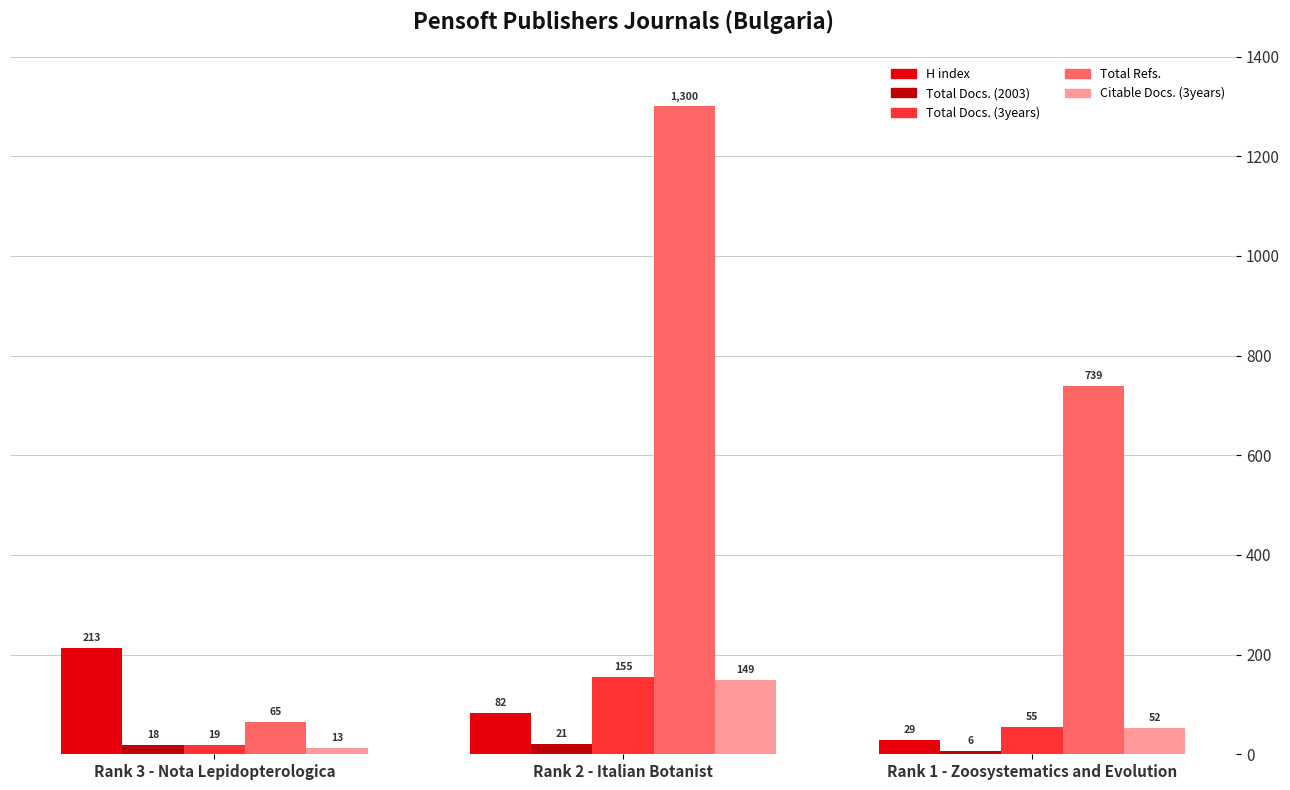

Reading right to left, list all the values displayed in this chart.

H index: Rank 1 - Zoosystematics and Evolution=29	Rank 2 - Italian Botanist=82	Rank 3 - Nota Lepidopterologica=213
Total Docs. (2003): Rank 1 - Zoosystematics and Evolution=6	Rank 2 - Italian Botanist=21	Rank 3 - Nota Lepidopterologica=18
Total Docs. (3years): Rank 1 - Zoosystematics and Evolution=55	Rank 2 - Italian Botanist=155	Rank 3 - Nota Lepidopterologica=19
Total Refs.: Rank 1 - Zoosystematics and Evolution=739	Rank 2 - Italian Botanist=1300	Rank 3 - Nota Lepidopterologica=65
Citable Docs. (3years): Rank 1 - Zoosystematics and Evolution=52	Rank 2 - Italian Botanist=149	Rank 3 - Nota Lepidopterologica=13